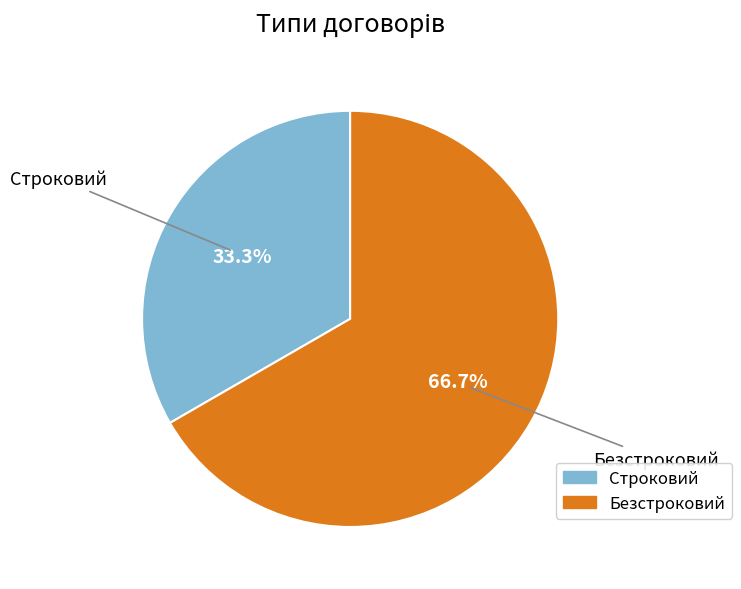

Do Безстроковий and Строковий together represent more than half of the pie?

Yes